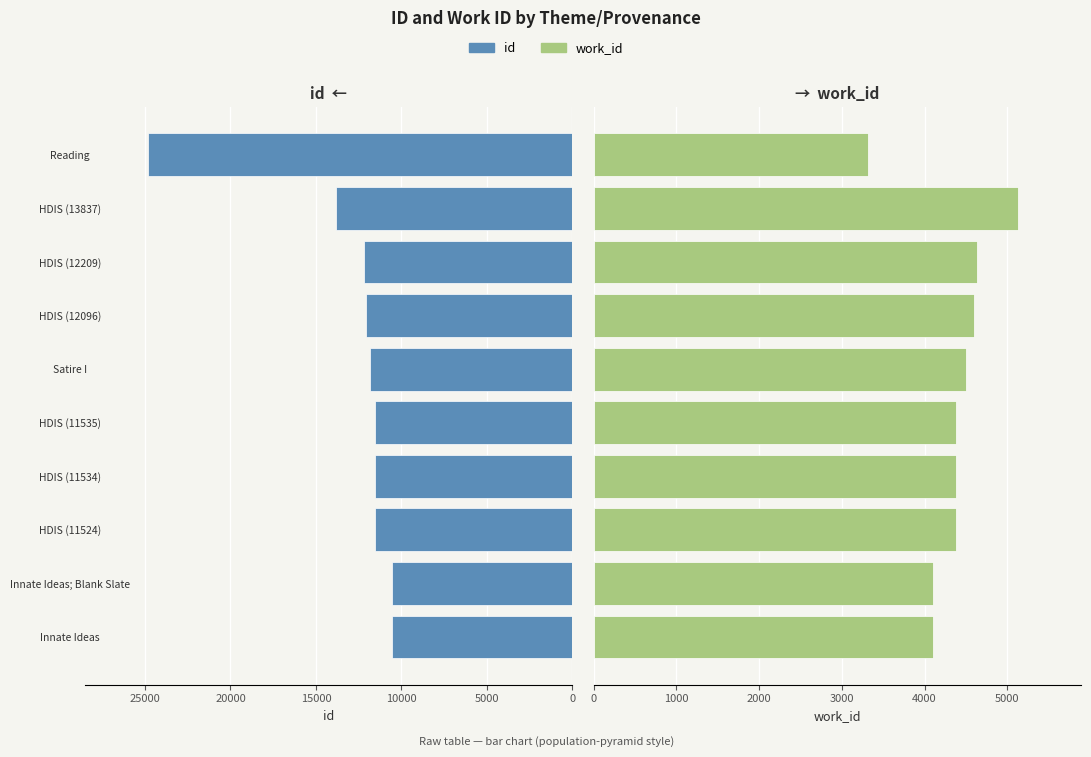

What is the spread (max minus min) of values at Reading?

21483